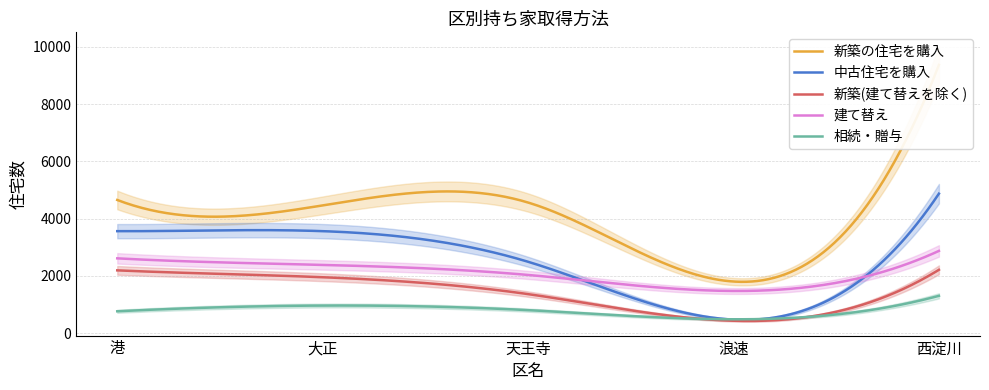

Reading right to left, extract all data points from this chart.

新築の住宅を購入: 西淀川=9370	浪速=1800	天王寺=4560	大正=4460	港=4650
中古住宅を購入: 西淀川=4870	浪速=470	天王寺=2490	大正=3560	港=3560
新築(建て替えを除く): 西淀川=2210	浪速=430	天王寺=1360	大正=1950	港=2190
建て替え: 西淀川=2870	浪速=1470	天王寺=2030	大正=2380	港=2610
相続・贈与: 西淀川=1300	浪速=480	天王寺=800	大正=960	港=760